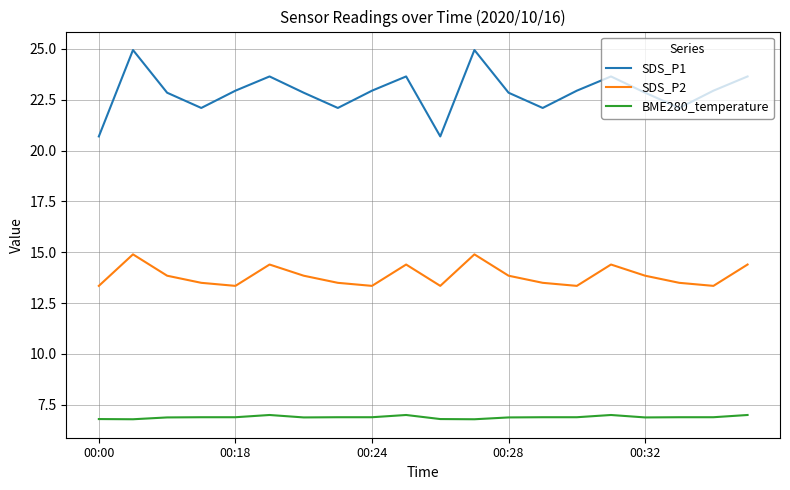

What is the lowest value of the BME280_temperature series?

6.8